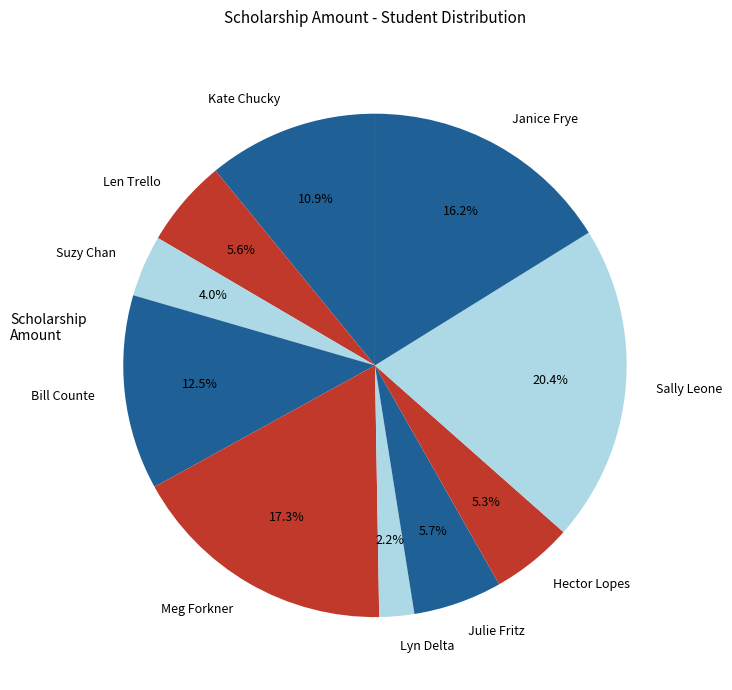

How many segments does this pie chart have?

10